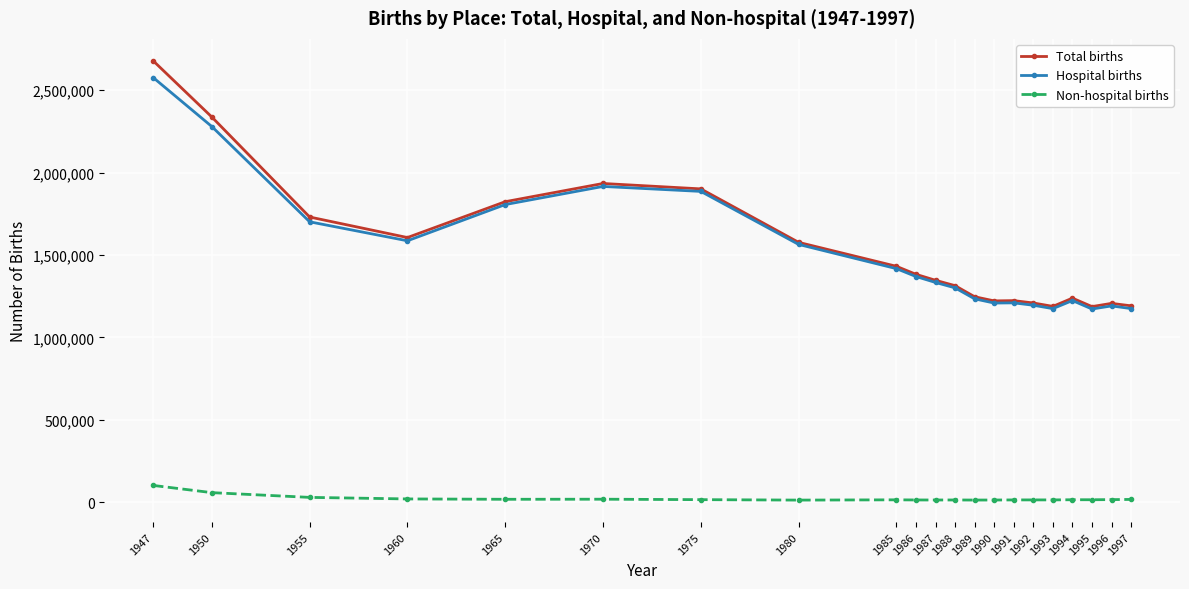

True or false: Total births and Non-hospital births cross at least once.

False